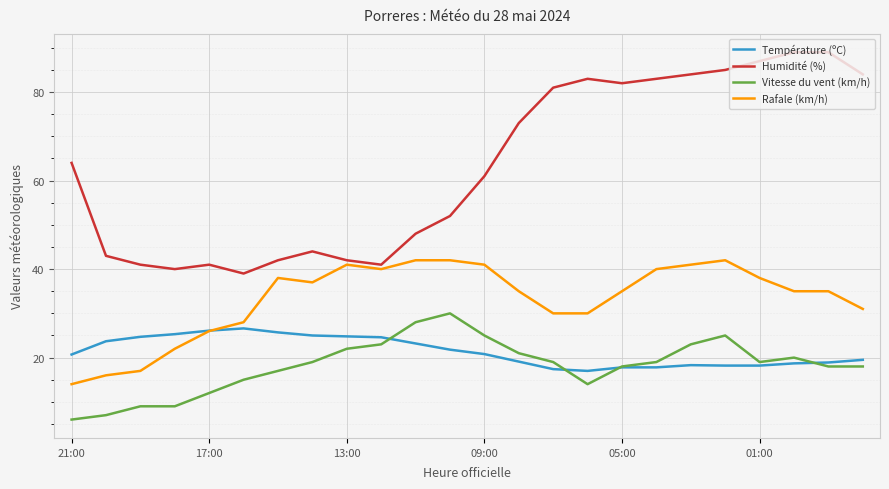

List the series in order of their peak value, lowest first.

Température (ºC), Vitesse du vent (km/h), Rafale (km/h), Humidité (%)